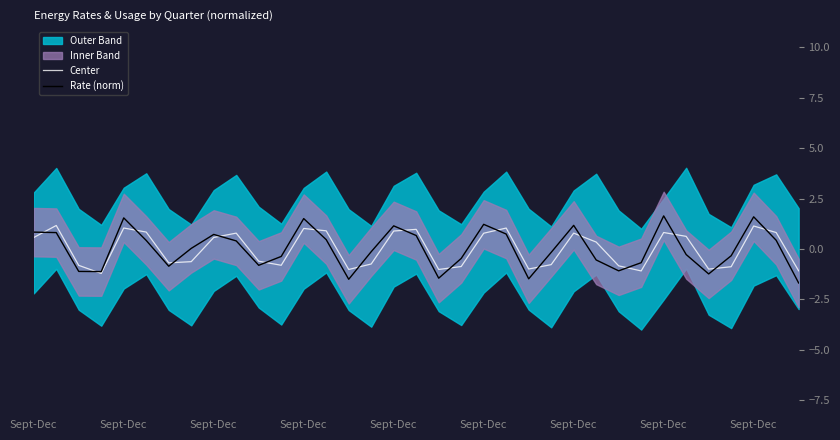

Reading left to right, list all the values displayed in this chart.

Center: 0.6	1.2	-0.8	-1.2	1.0	0.8	-0.7	-0.6	0.6	0.8	-0.6	-0.8	1.0	0.9	-1.0	-0.7	0.9	1.0	-1.0	-0.9	0.8	1.0	-1.0	-0.8	0.8	0.3	-0.8	-1.1	0.8	0.6	-1.0	-0.9	1.1	0.8	-1.1
Rate (norm): 0.8	0.8	-1.1	-1.1	1.5	0.4	-0.9	0.0	0.7	0.4	-0.8	-0.4	1.5	0.5	-1.5	-0.1	1.1	0.7	-1.4	-0.5	1.2	0.7	-1.5	-0.2	1.2	-0.5	-1.1	-0.7	1.6	-0.3	-1.2	-0.3	1.6	0.4	-1.7